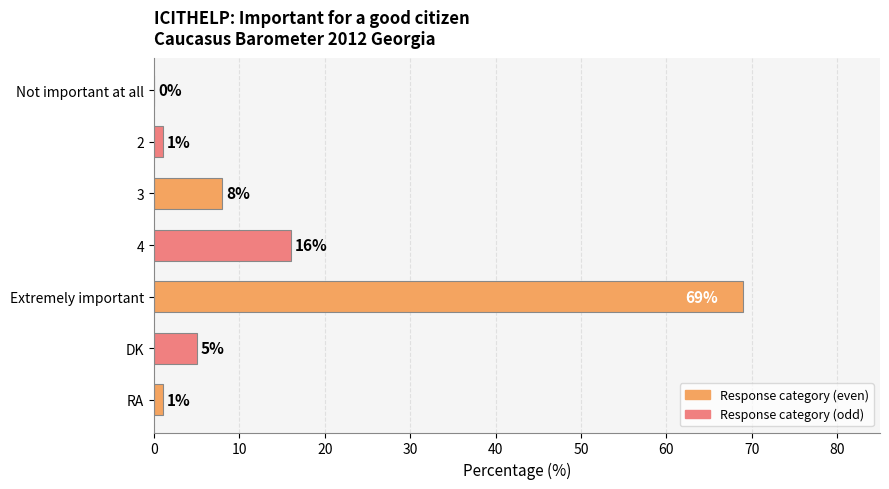

The value at 3 is 13. True or false?

False